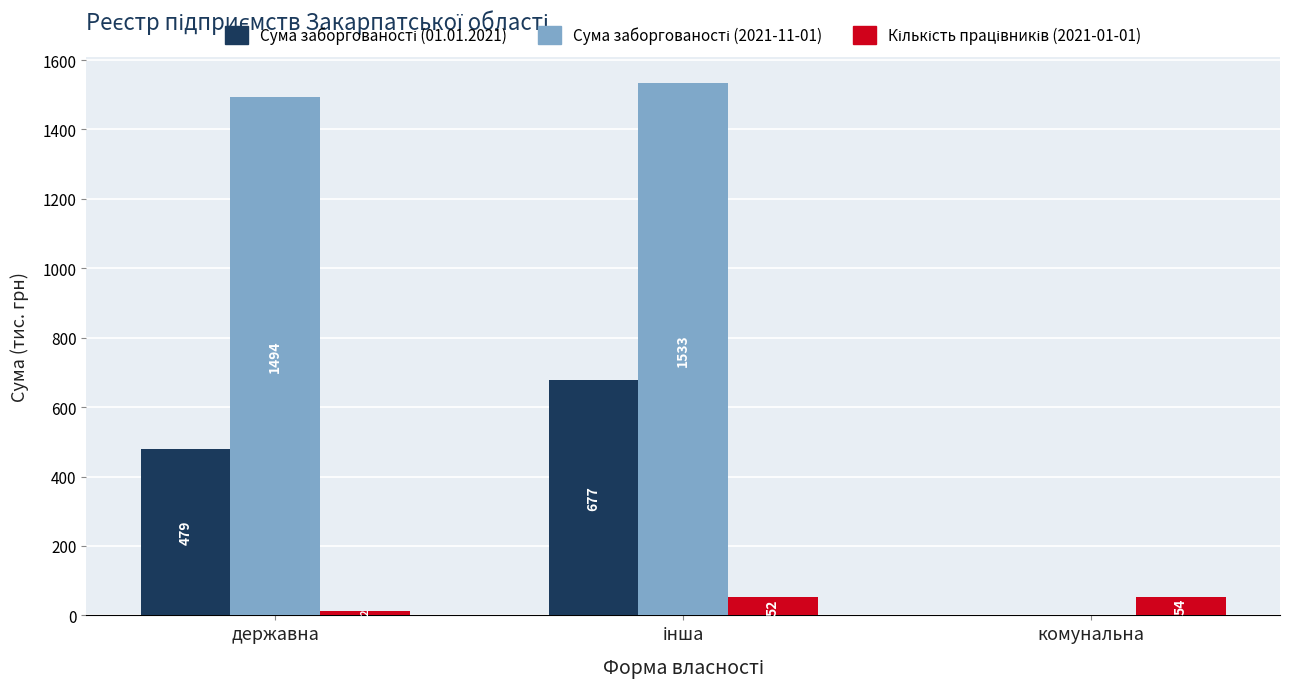

What is the greatest value displayed?

1533.3